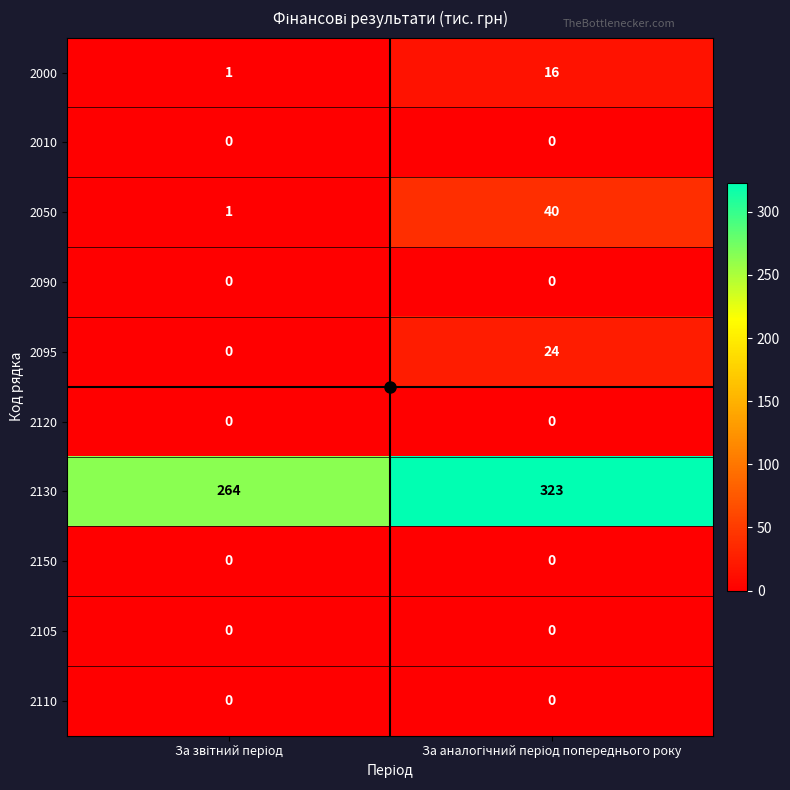

What is the average value of the 2130 series?

294